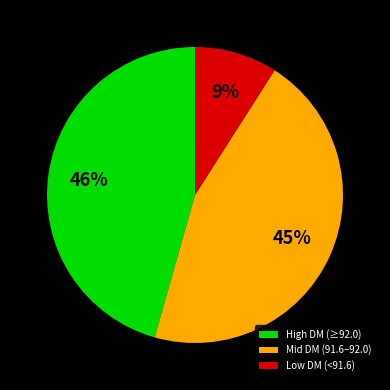

True or false: Low DM (<91.6) accounts for 9% of the total.

True